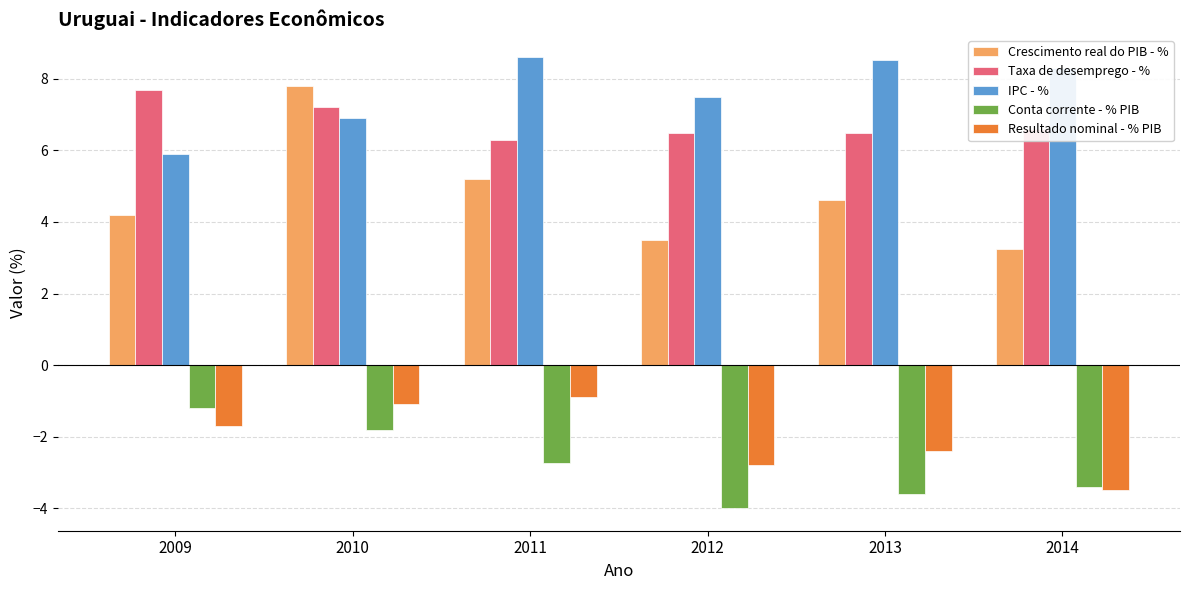

At which category is the sum across all series the highest?

2010